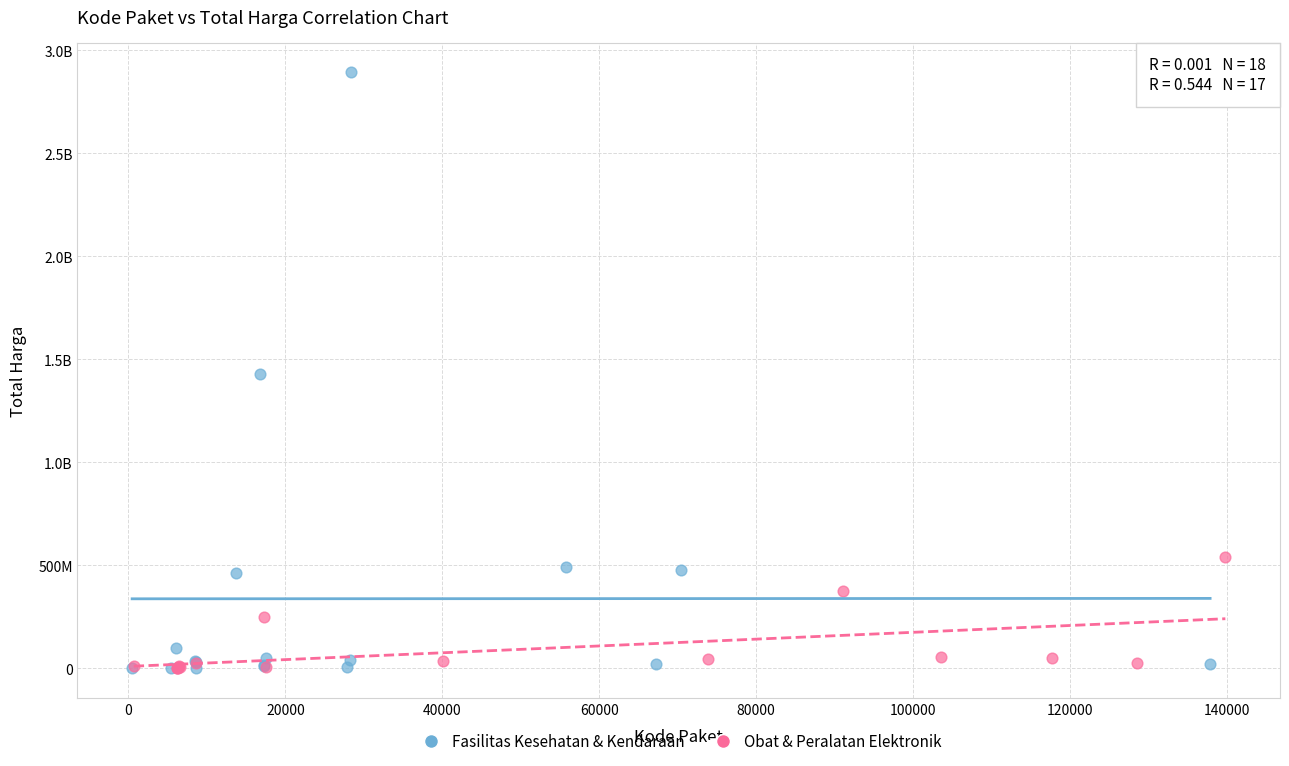

What are all the series names shown in the legend?

Fasilitas Kesehatan & Kendaraan, Obat & Peralatan Elektronik